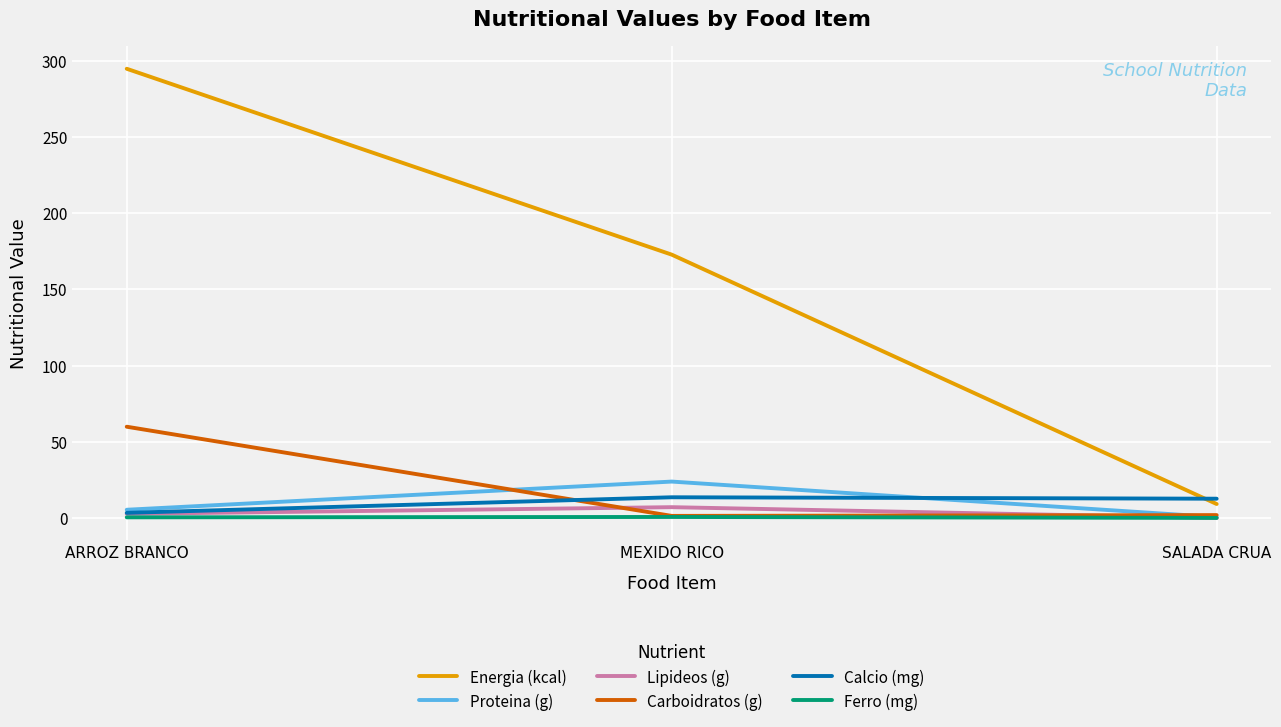

What is the difference between the second highest and minimum values in the Carboidratos (g) series?

0.5